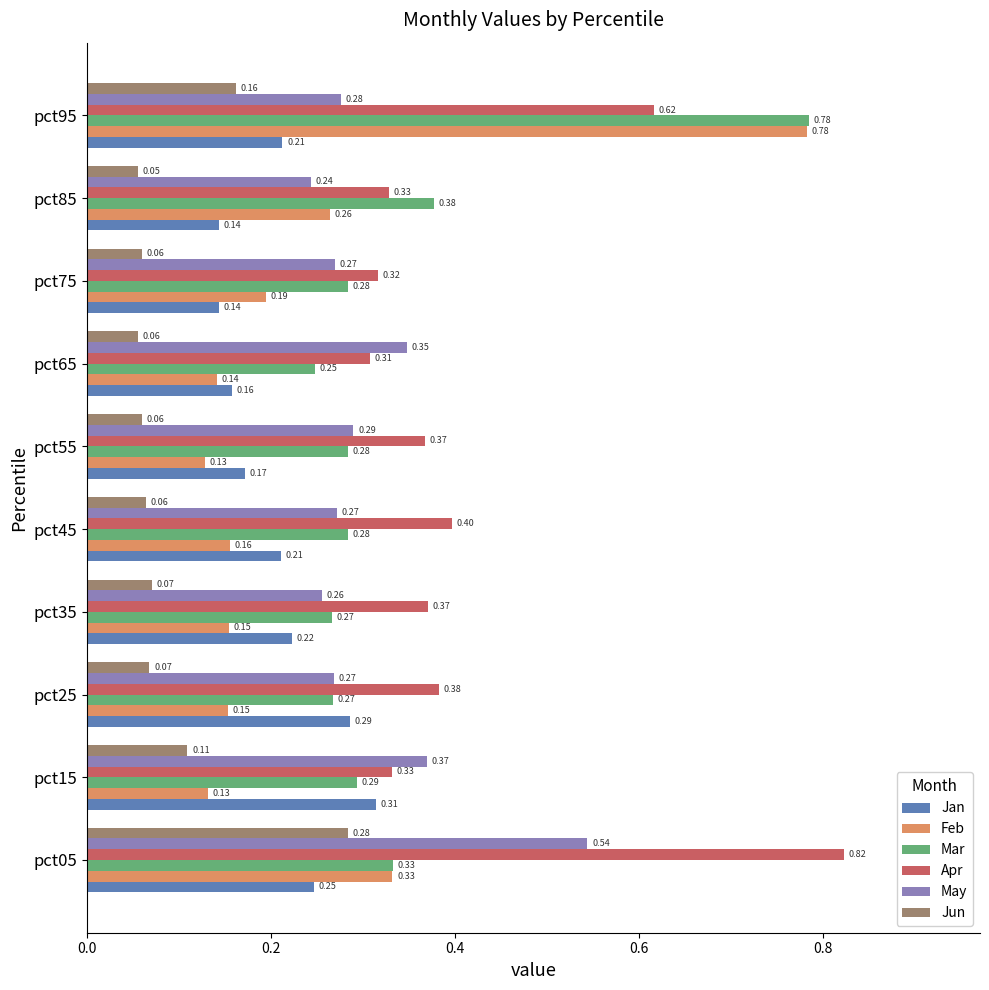

Which series has the largest range (max minus min)?

Feb